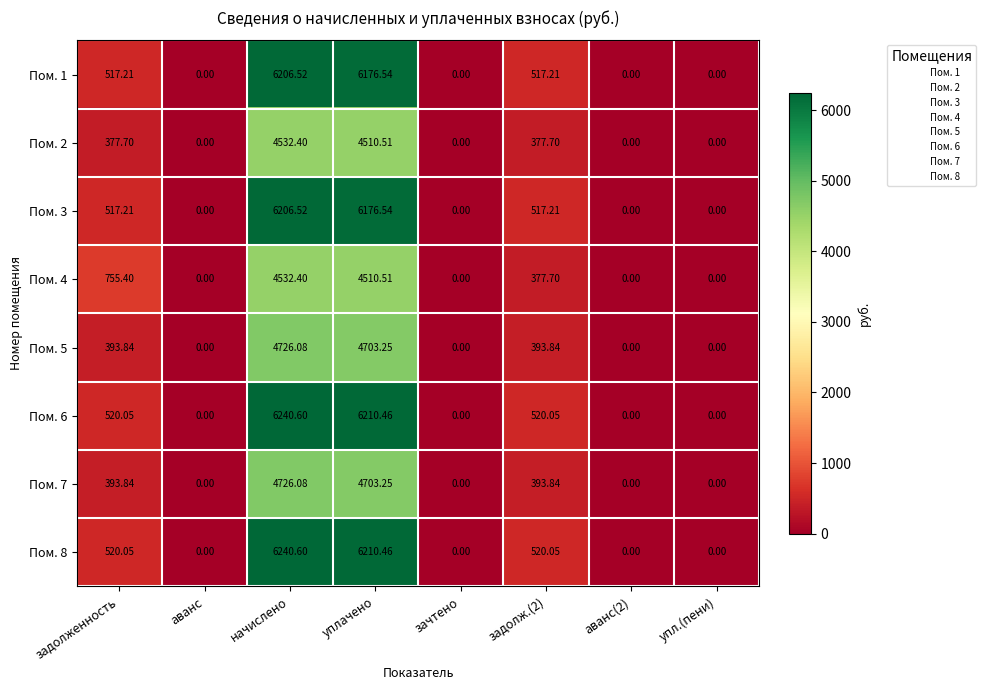

Is the value of Пом. 8 at уплачено greater than the value of Пом. 6 at начислено?

No